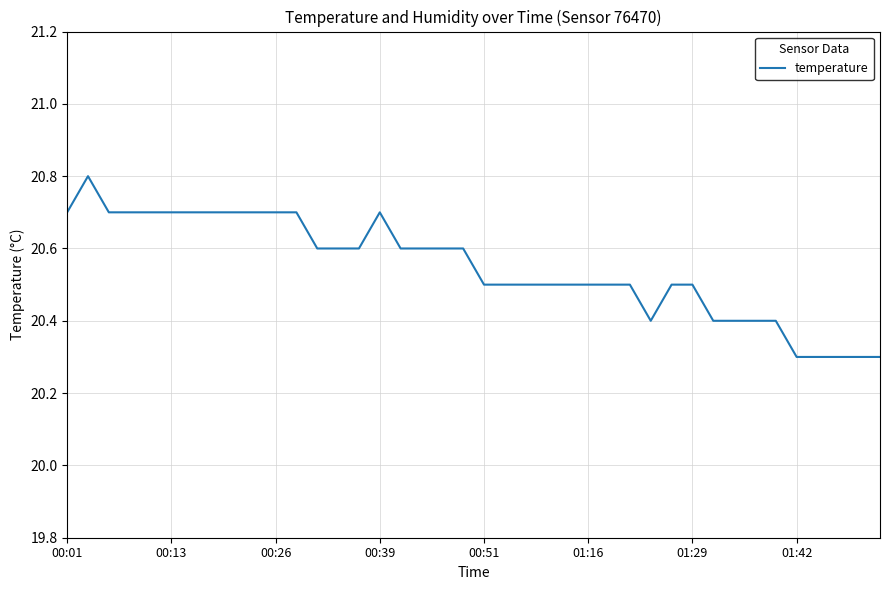

What is the minimum value shown in the chart?

20.3